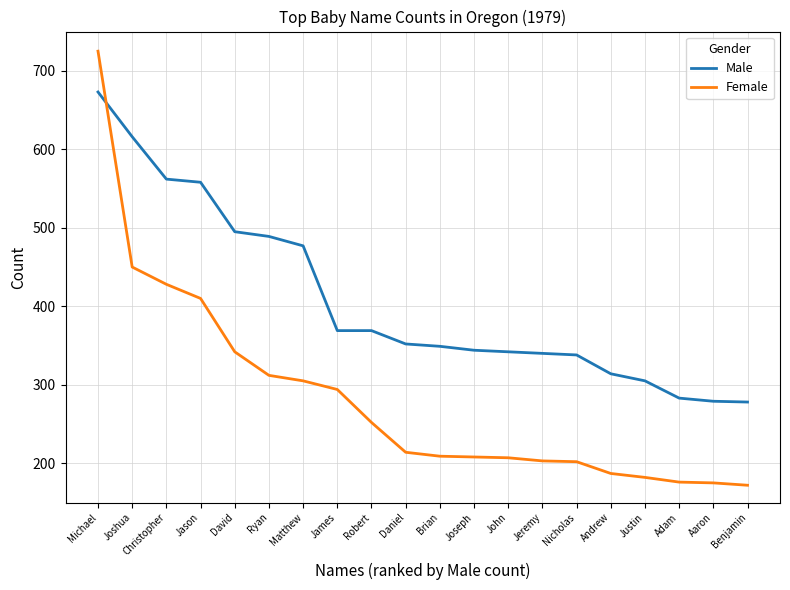

What is the difference between the Female values at Justin and David?

160